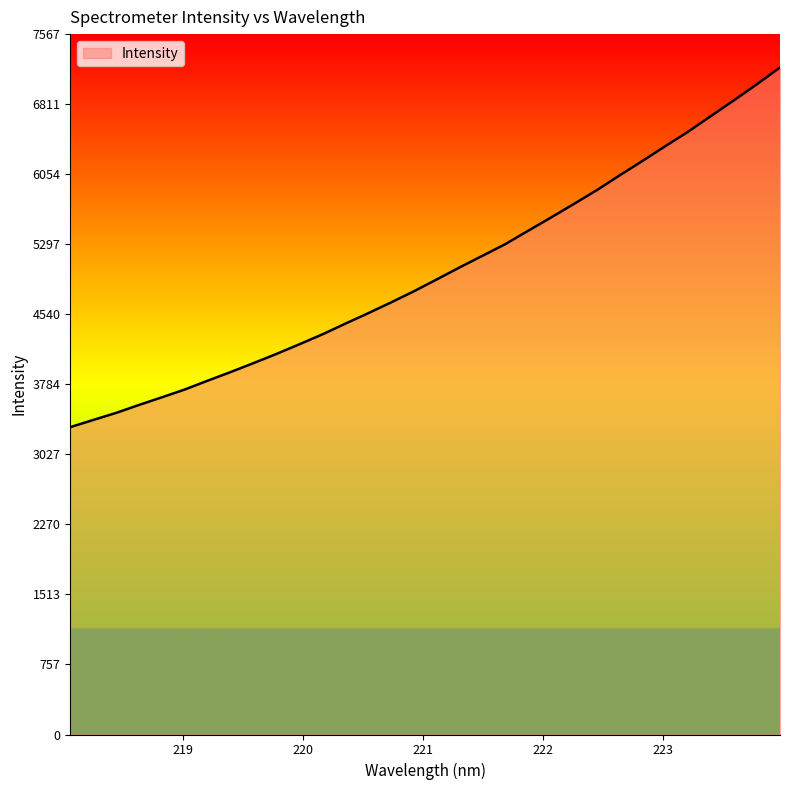

What is the difference between the second highest and second lowest values?

3629.1